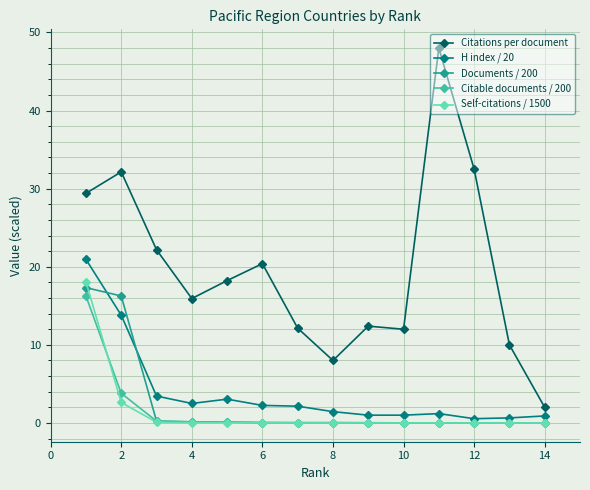

Which series has the largest total across all categories?

Citations per document